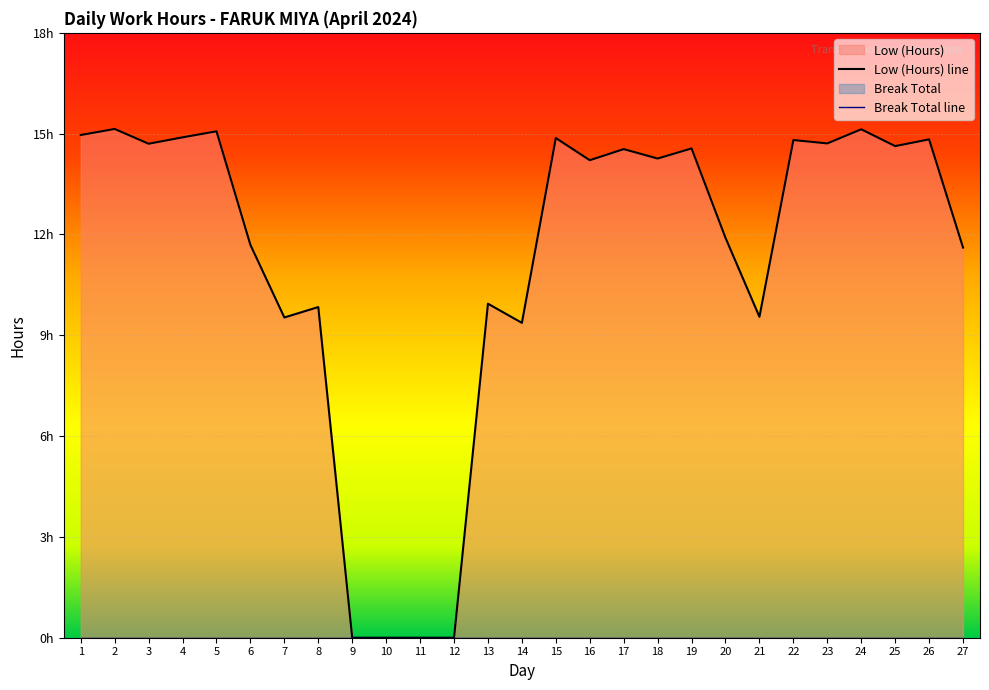

The chart shows a value of 0.0 at 12. True or false?

True